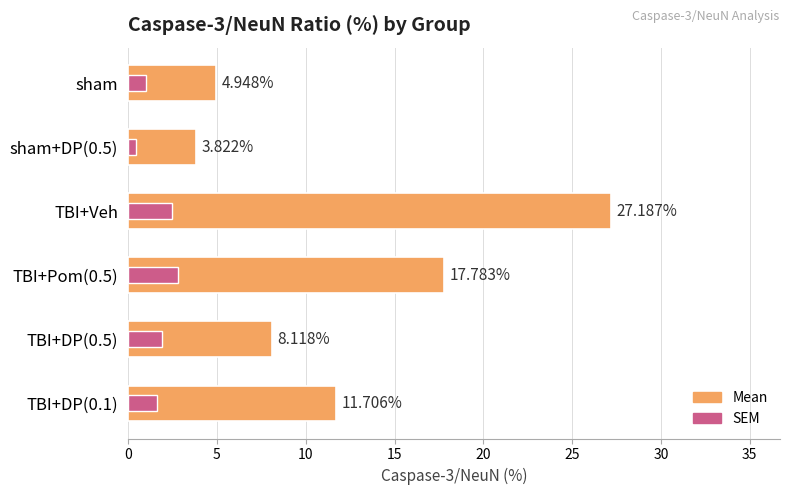

Reading left to right, list all the values displayed in this chart.

Mean: 4.9	3.8	27.2	17.8	8.1	11.7
SEM: 1.0	0.5	2.5	2.8	1.9	1.6